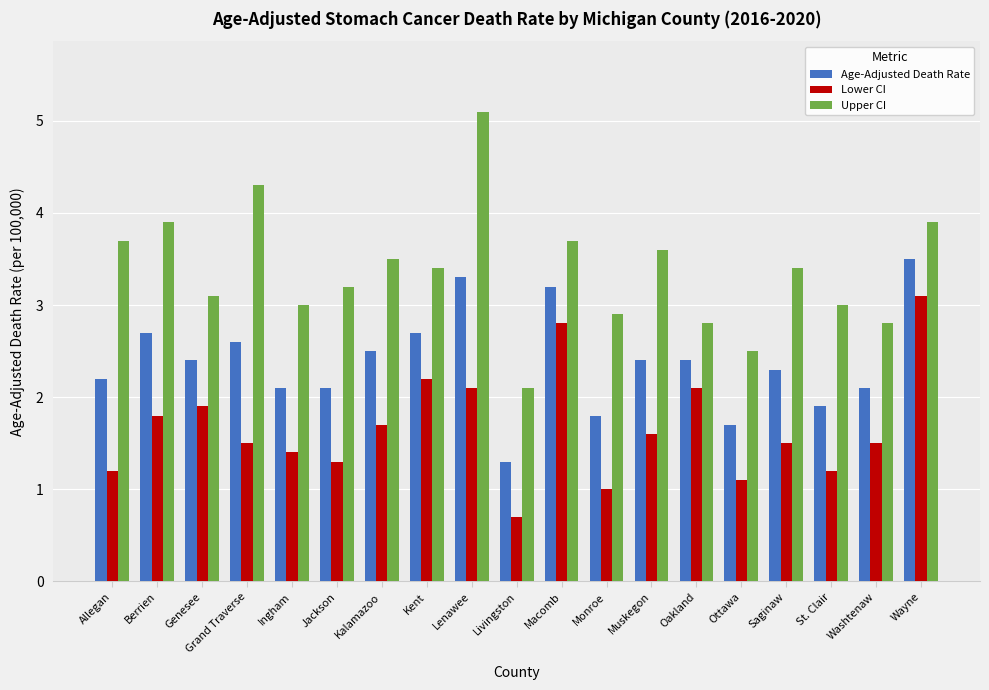

What are all the series names shown in the legend?

Age-Adjusted Death Rate, Lower CI, Upper CI